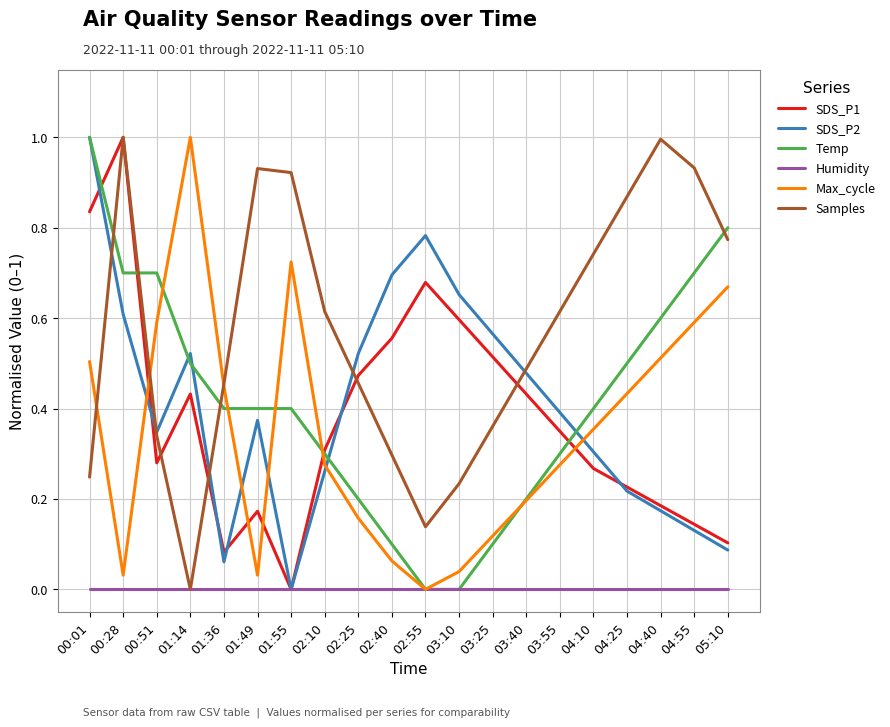

Which series changed the most between 00:01 and 04:10?

SDS_P2